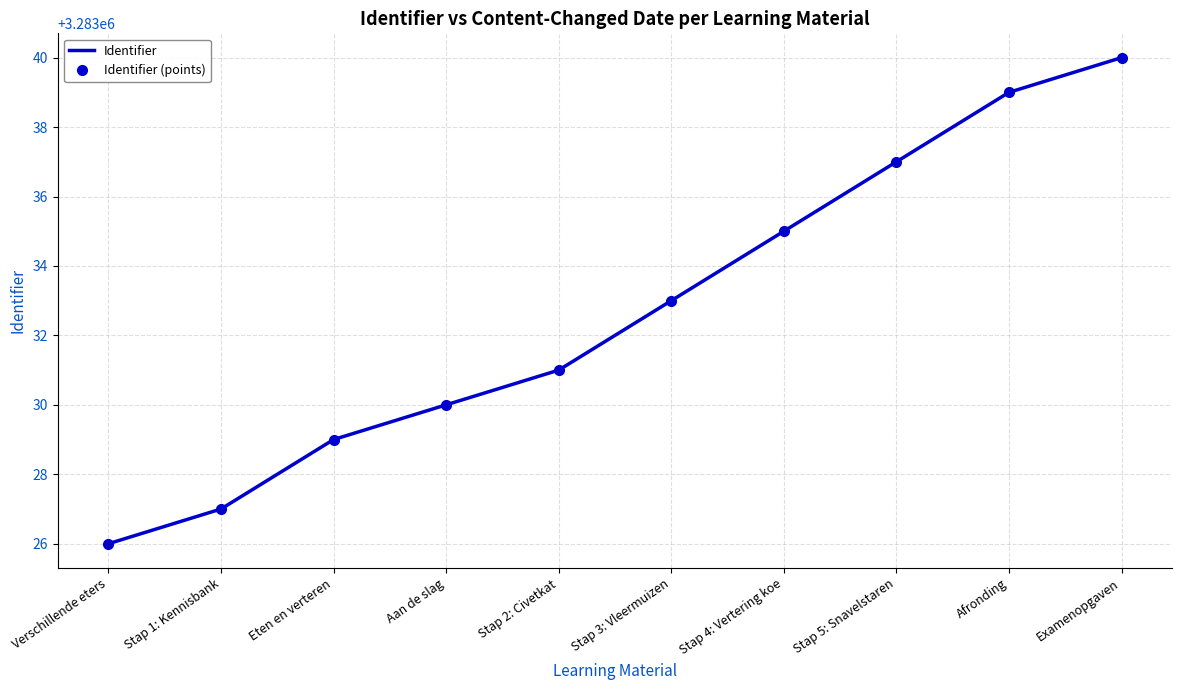

Rank the series at Stap 4: Vertering koe from highest to lowest value.

Identifier, Identifier (points)